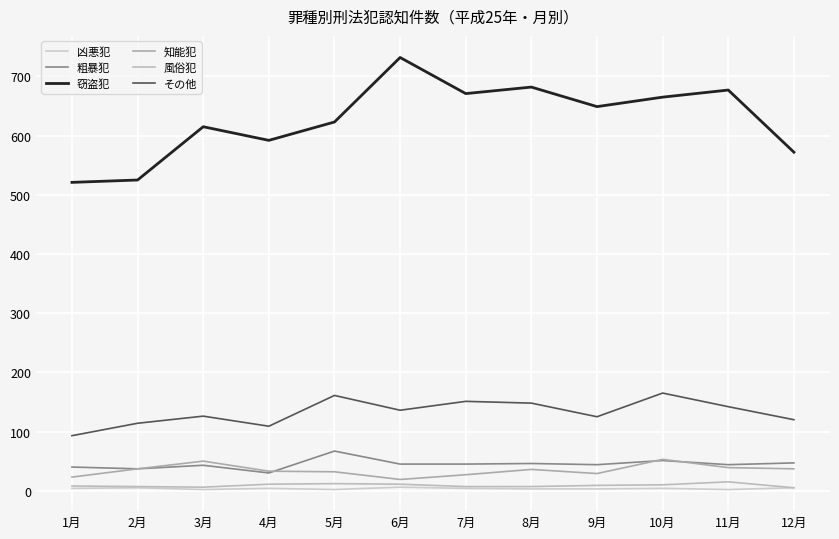

True or false: その他 has more than 1 points higher than both neighbors.

True